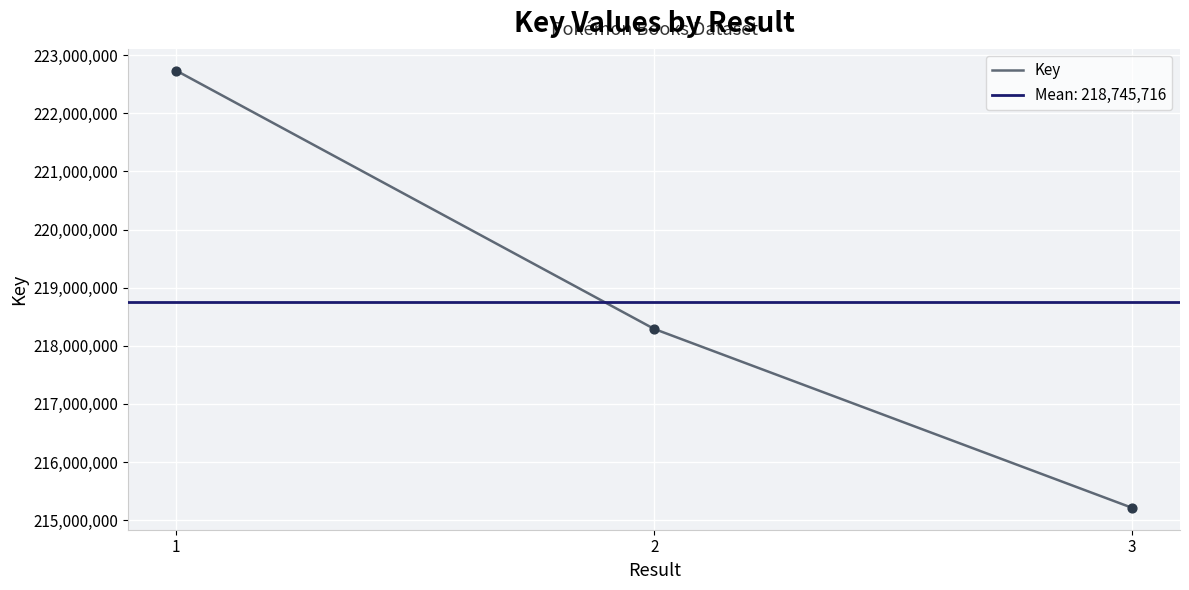

Which has a higher value, 3 or 1?

1